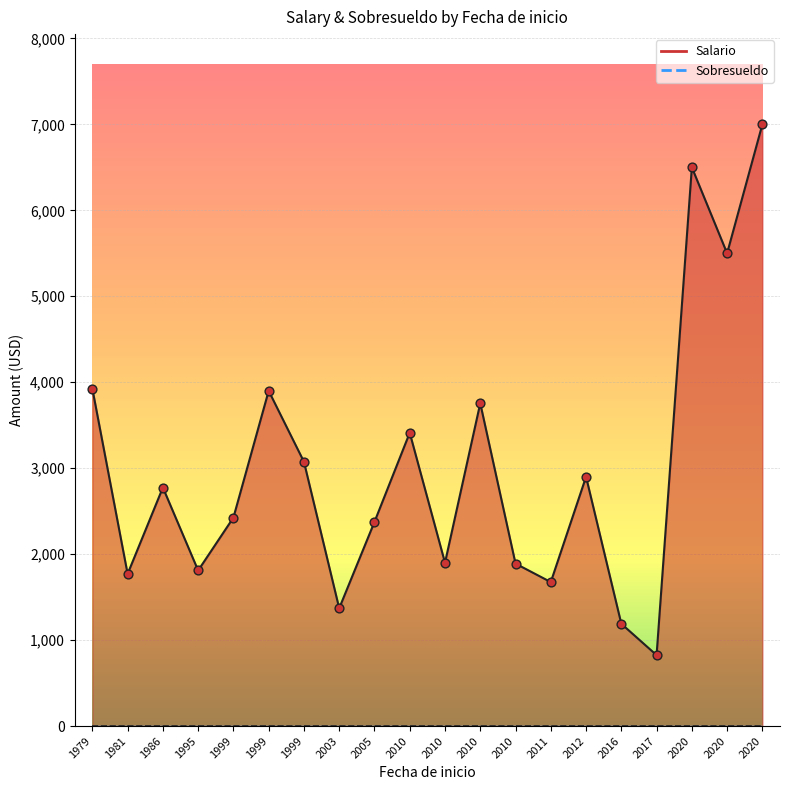

Which series reaches the maximum Y coordinate?

Salario